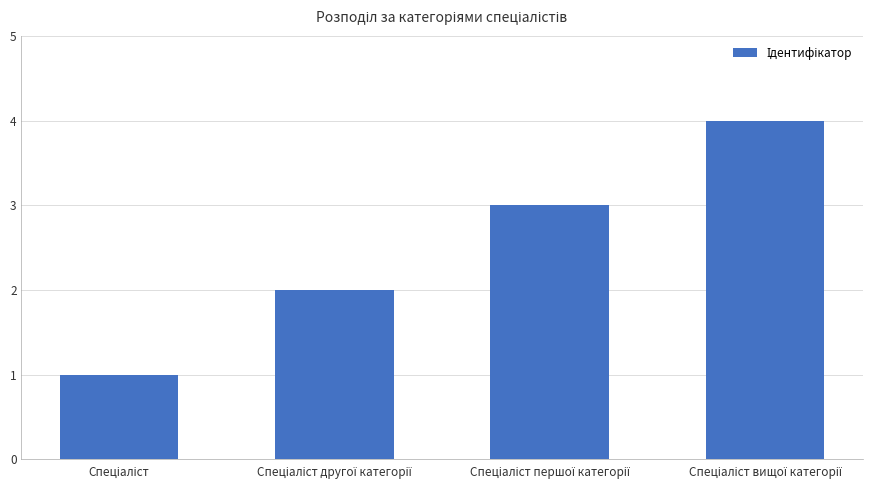

What is the value of the 4th bar from the left?

4